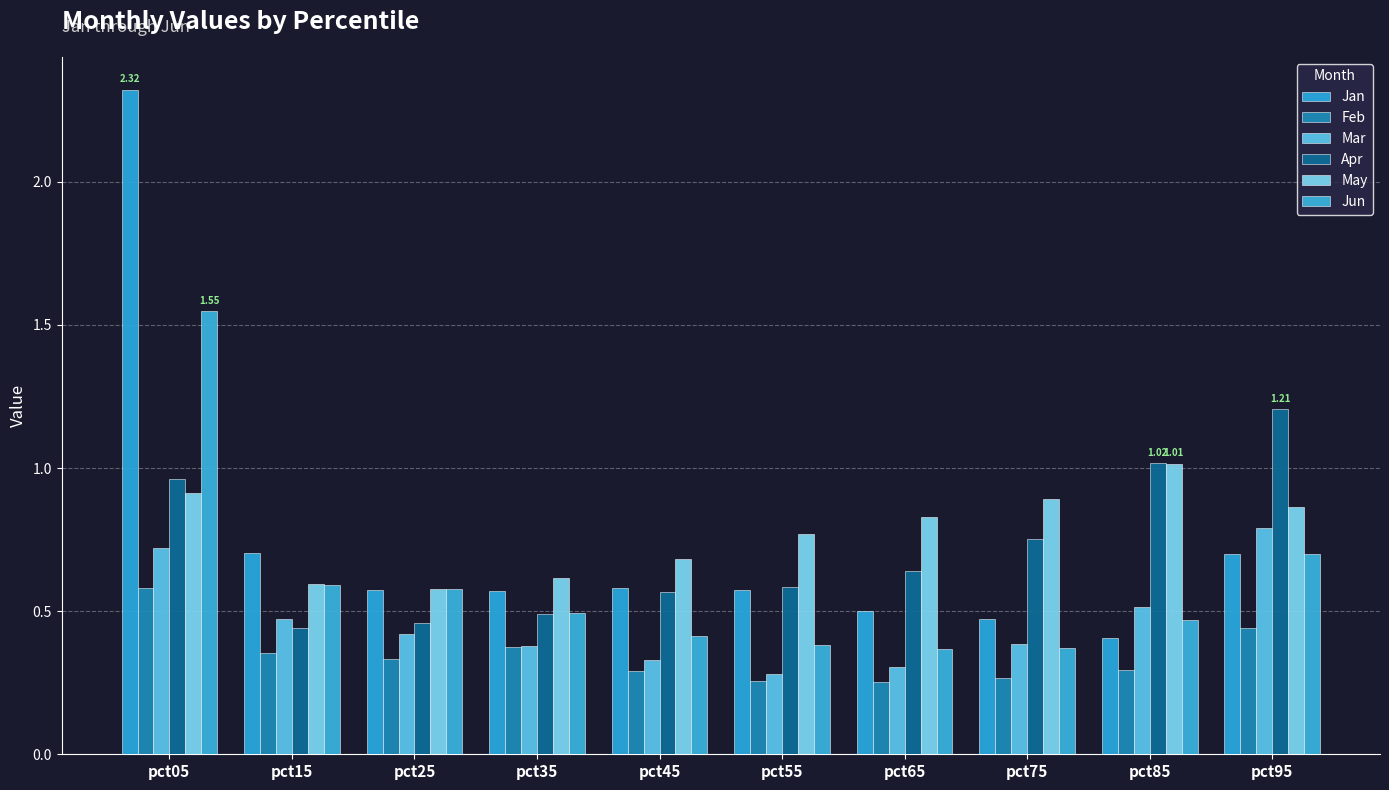

The value of Mar at pct25 is 0.4. True or false?

True